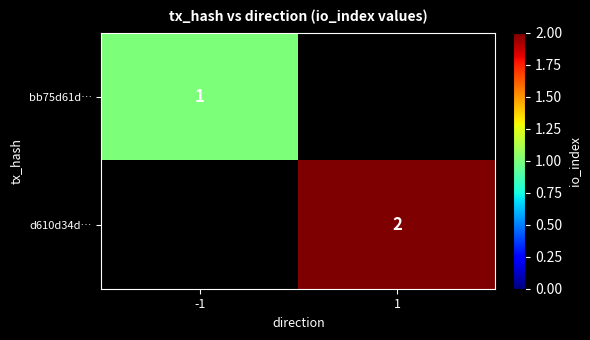

Between -1 and 1, which is larger?

1